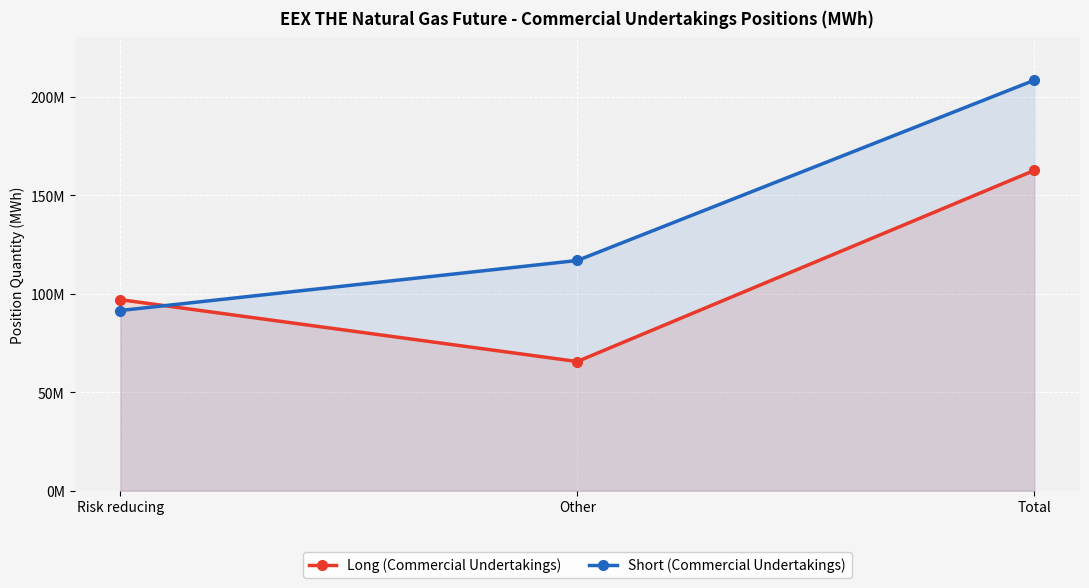

How many values in the Short (Commercial Undertakings) series are below 116836468?

1